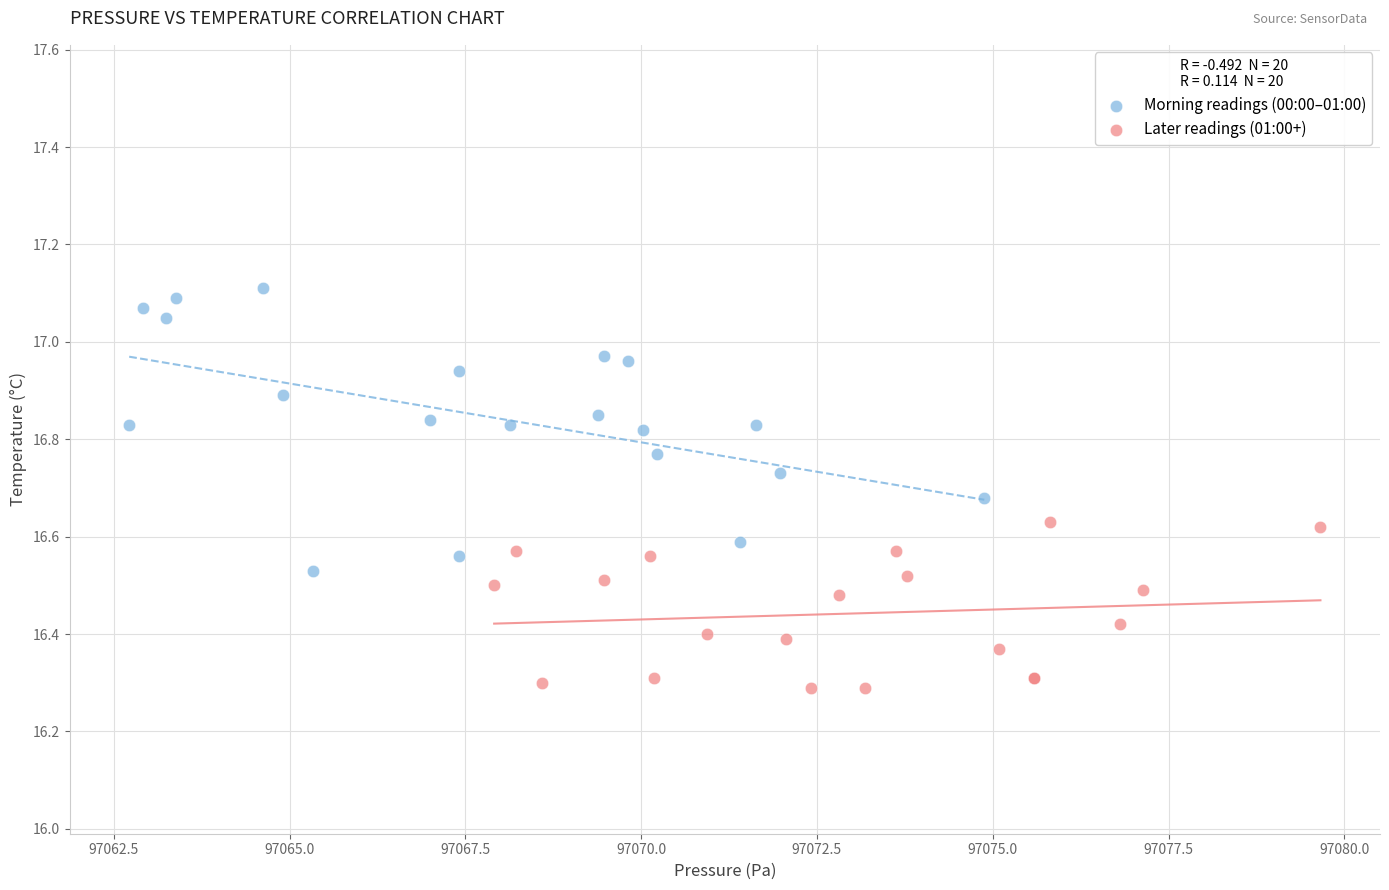

What are all the series names shown in the legend?

Morning readings (00:00–01:00), Later readings (01:00+)